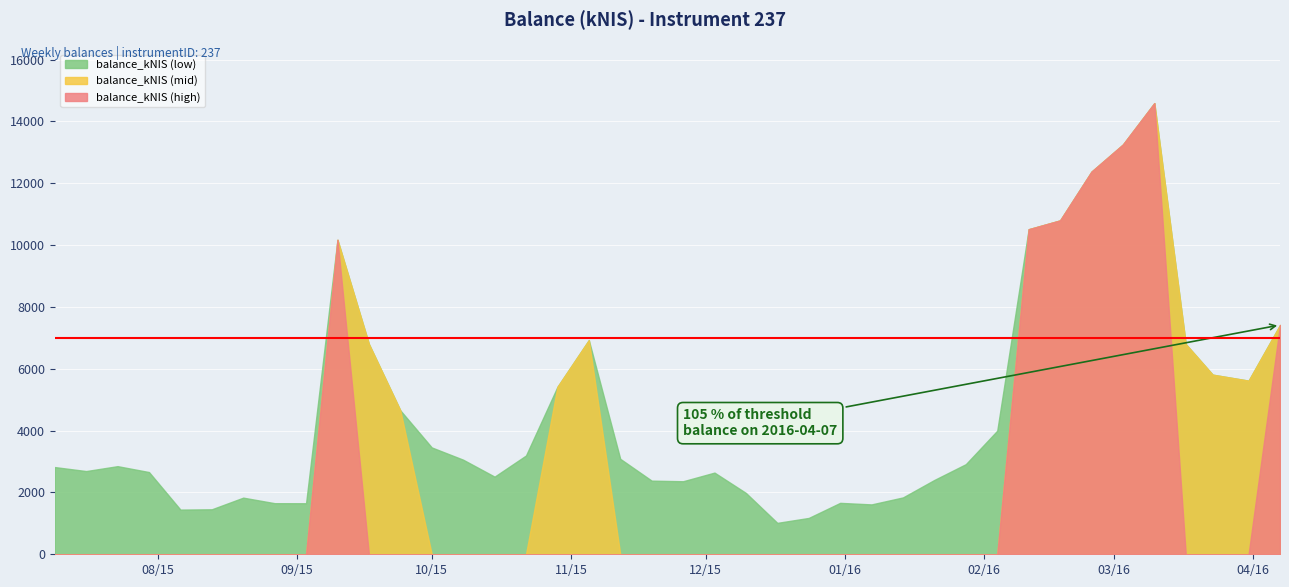

True or false: the data has more than 2 interior local peaks.

True